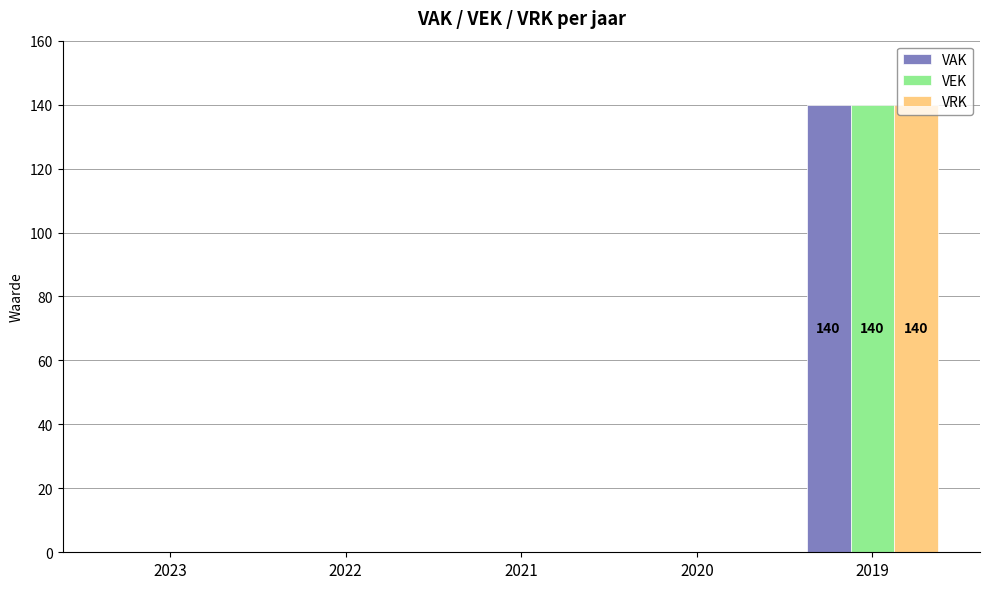

At which category is the sum across all series the highest?

2019